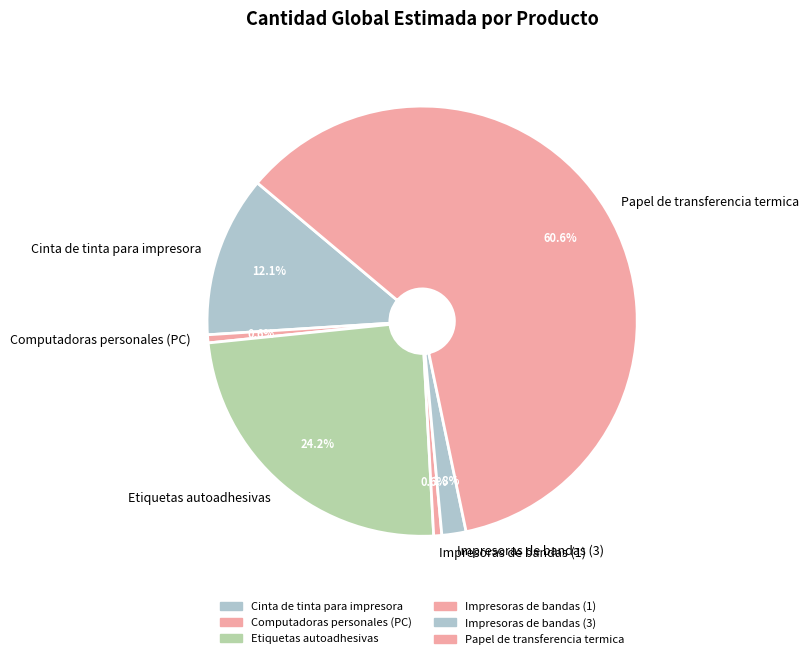

Is the sum of Etiquetas autoadhesivas and Cinta de tinta para impresora greater than half?

No